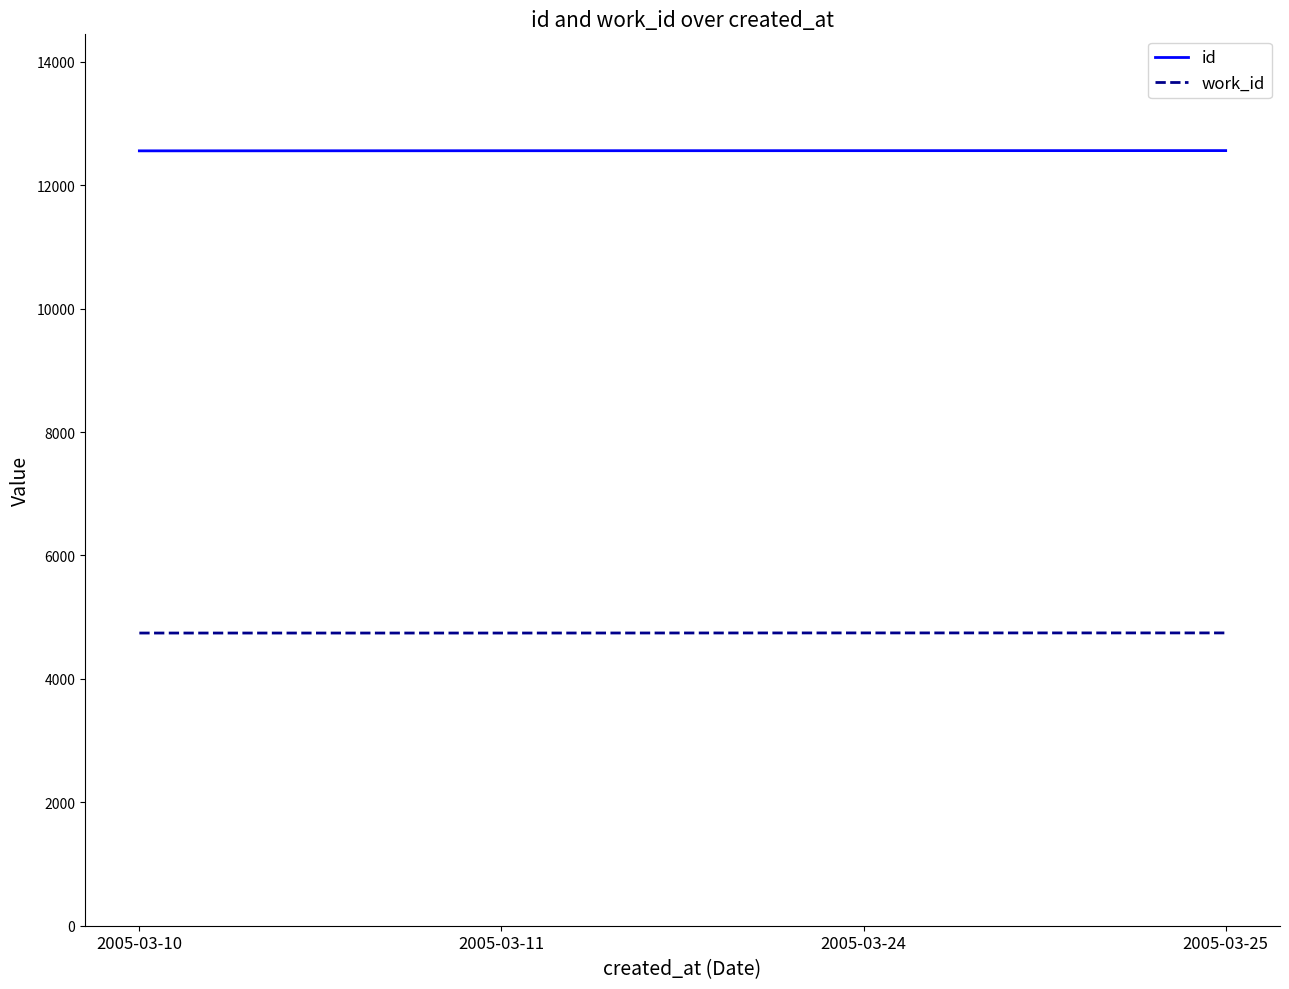

What is the sum of all id values?

50237